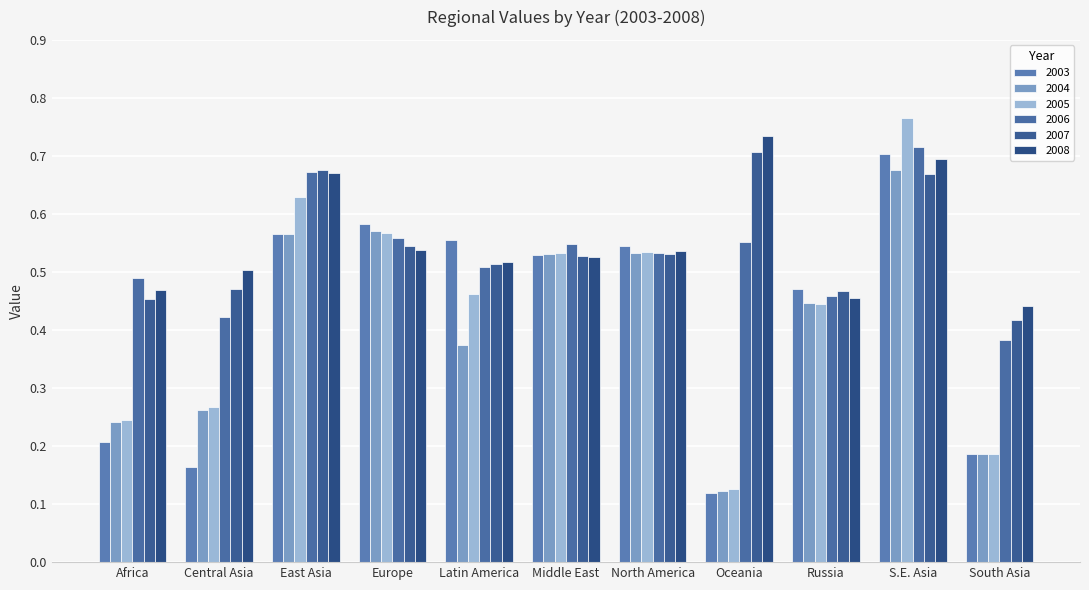

The value of 2008 at Africa is 0.5. True or false?

True